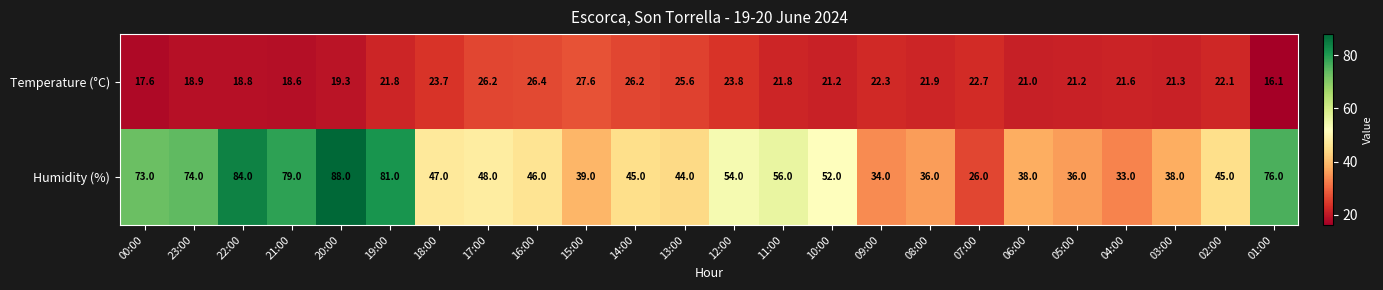

What is the sum of all Humidity (%) values?

1272.0